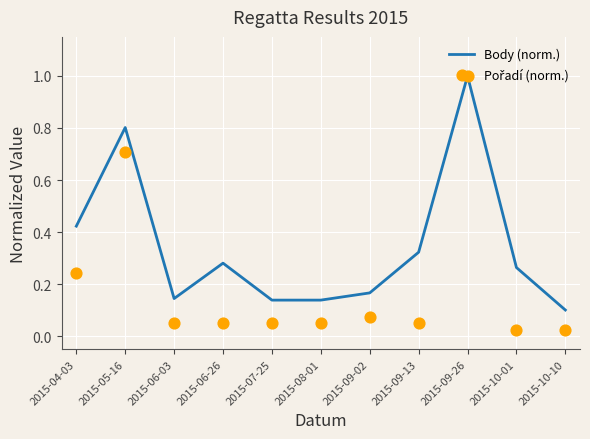

What is the total value across all series at 2015-04-03?

0.7